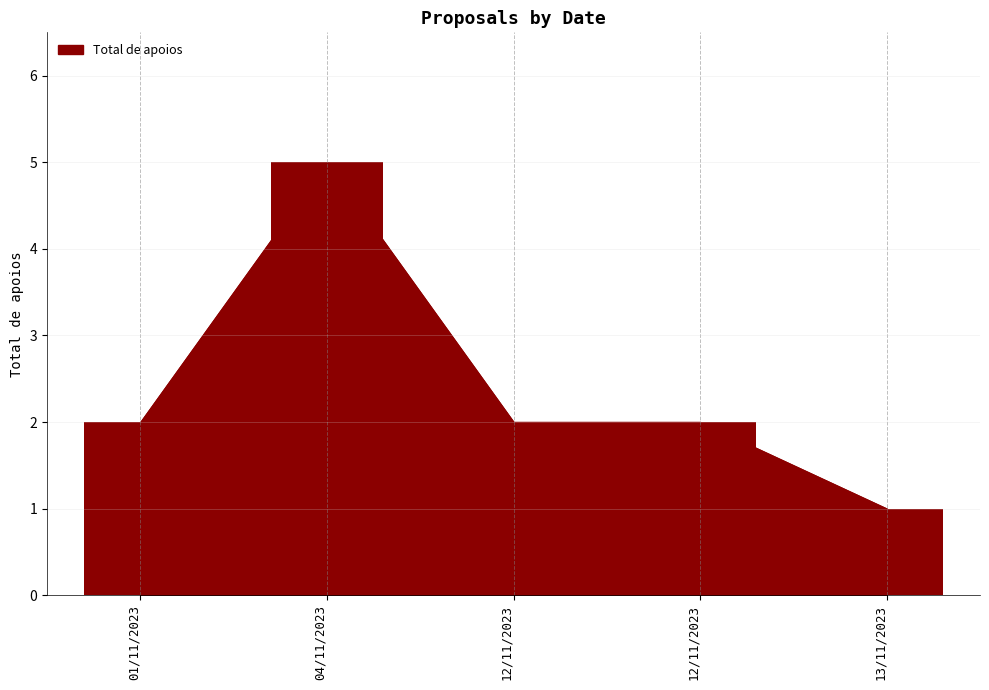

Count the number of categories in the chart.

5